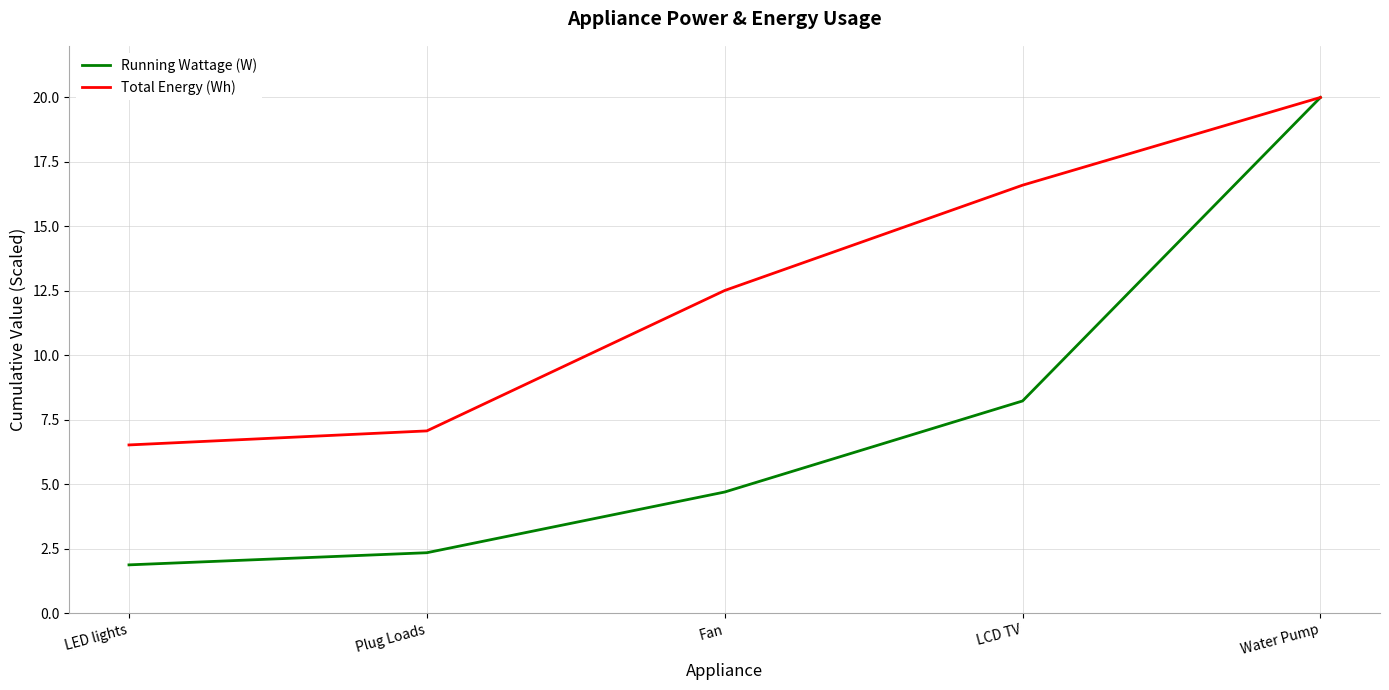

At which label does Running Wattage (W) reach its peak?

Water Pump